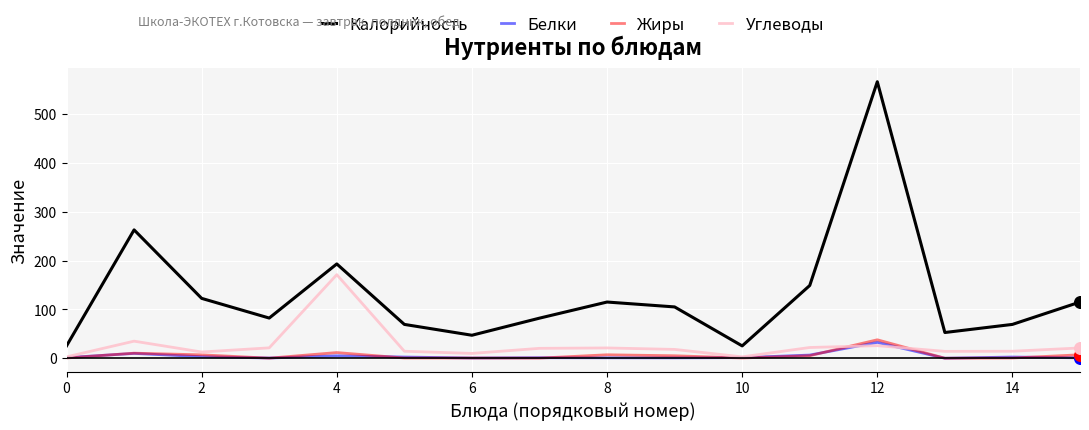

What are all the series names shown in the legend?

Калорийность, Белки, Жиры, Углеводы